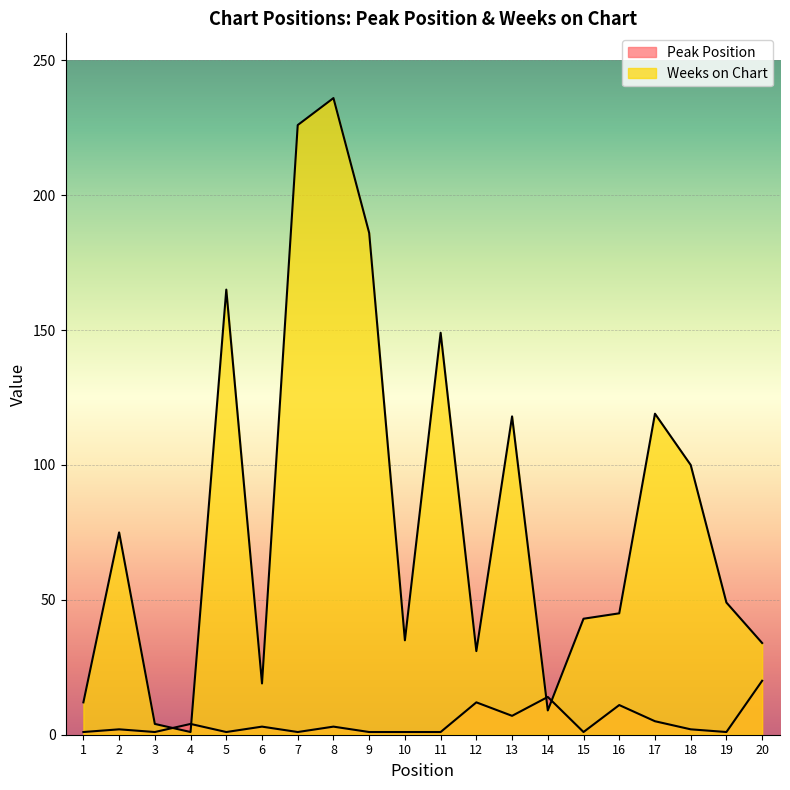

Reading left to right, what are all the values shown in this chart?

Peak Position: 1	2	1	4	1	3	1	3	1	1	1	12	7	14	1	11	5	2	1	20
Weeks on Chart: 12	75	4	1	165	19	226	236	186	35	149	31	118	9	43	45	119	100	49	34